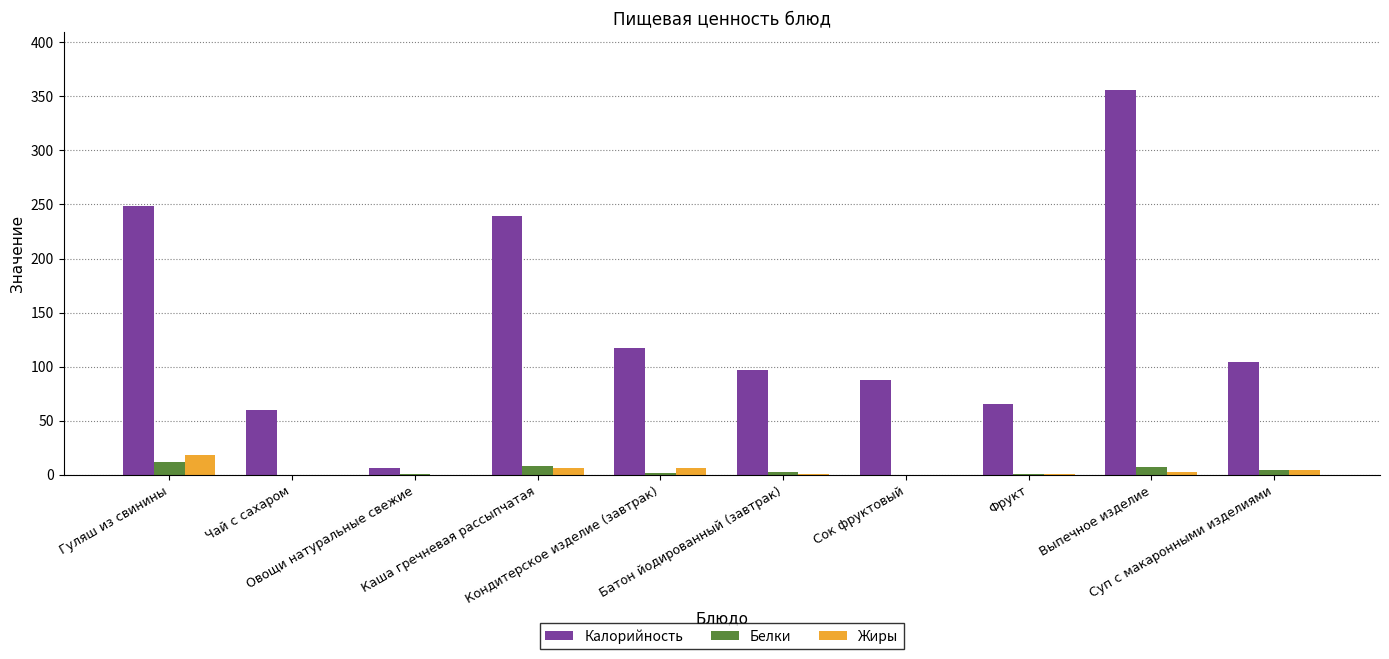

Which series has the largest total across all categories?

Калорийность